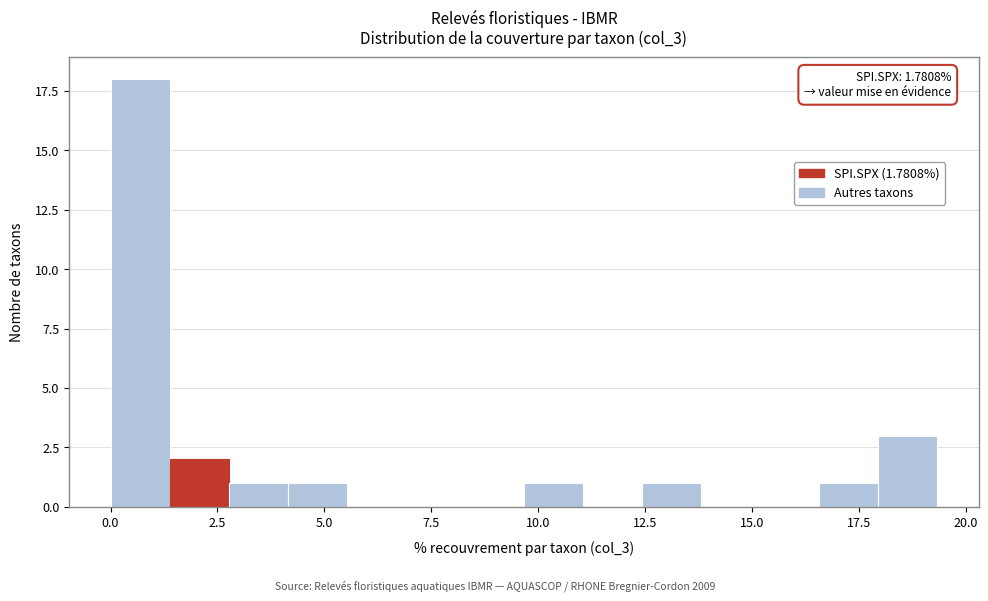

Read against the x-axis, roughly where is the centre of the tallest bar?

0.5